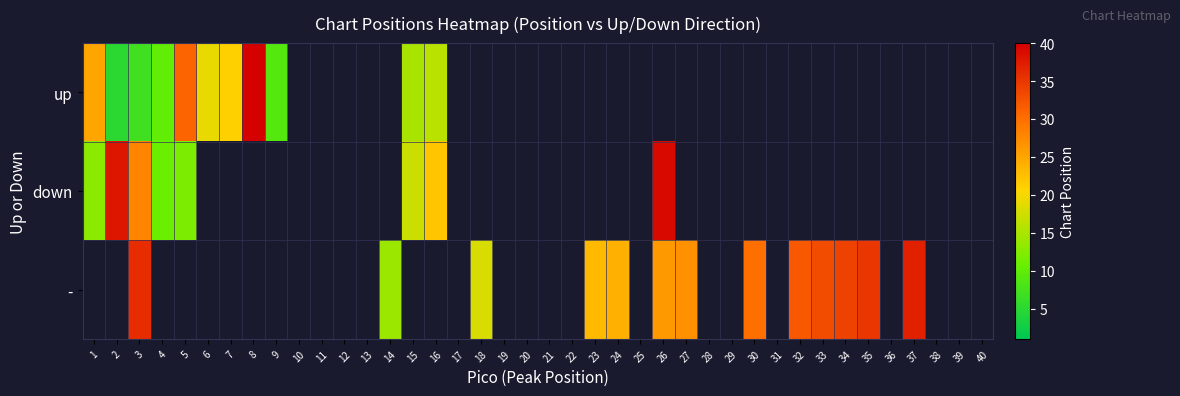

Between 2 and 4, which series saw the biggest shift?

down